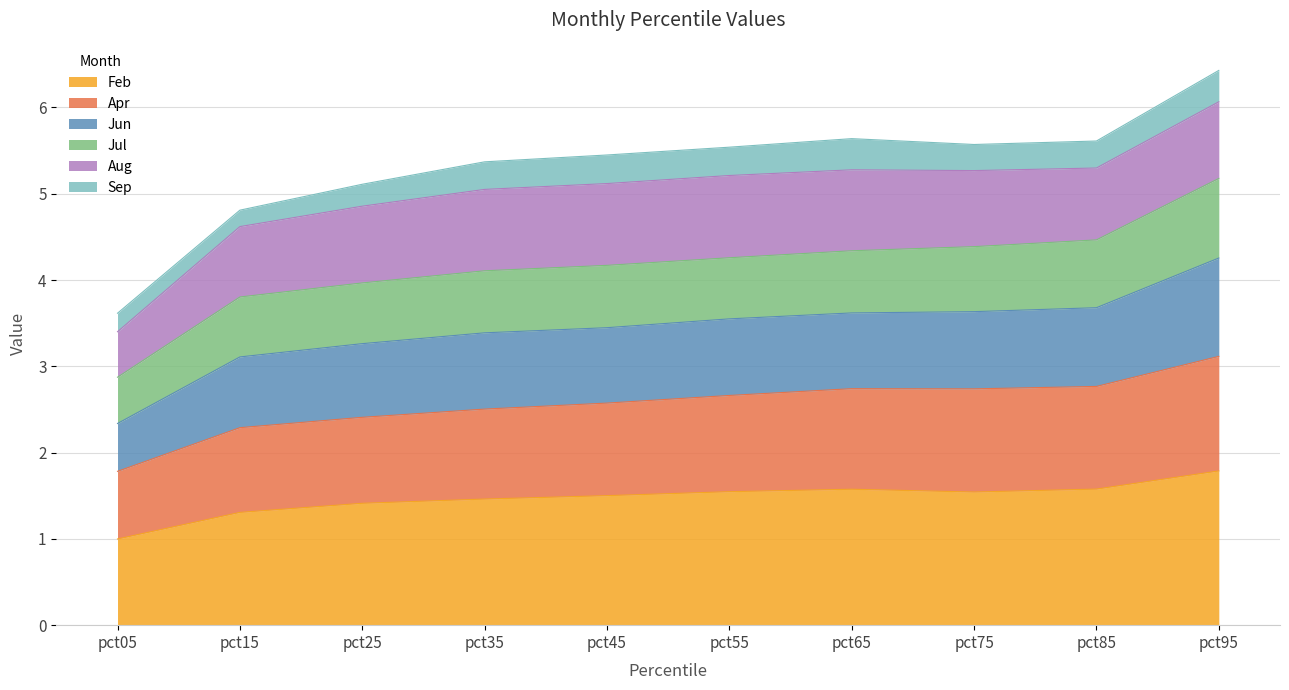

Does the chart display data point markers on the line(s)?

No